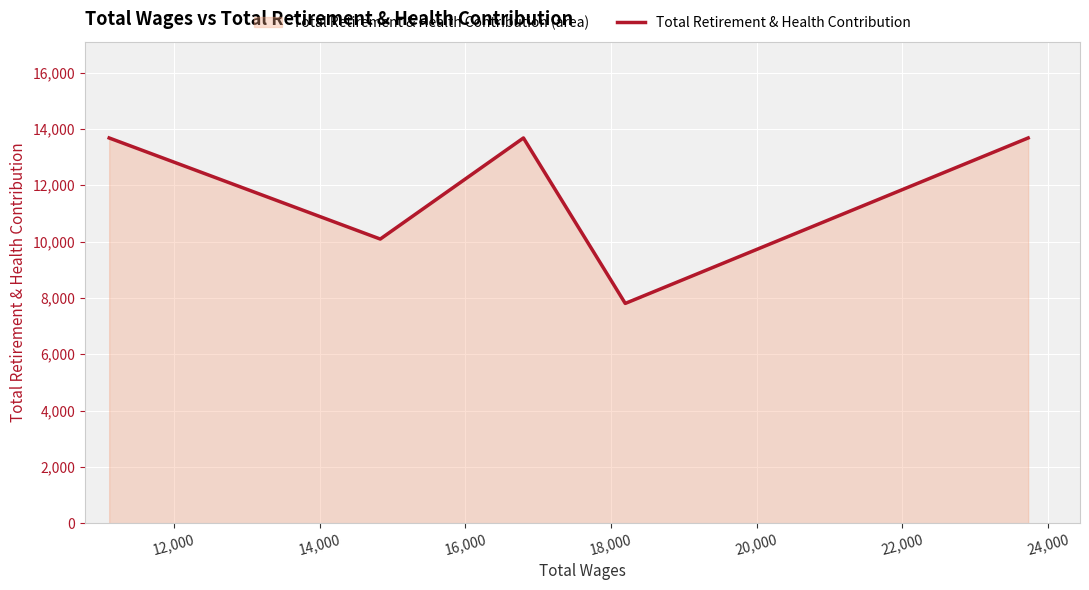

How many values are between 10090 and 13680?

4